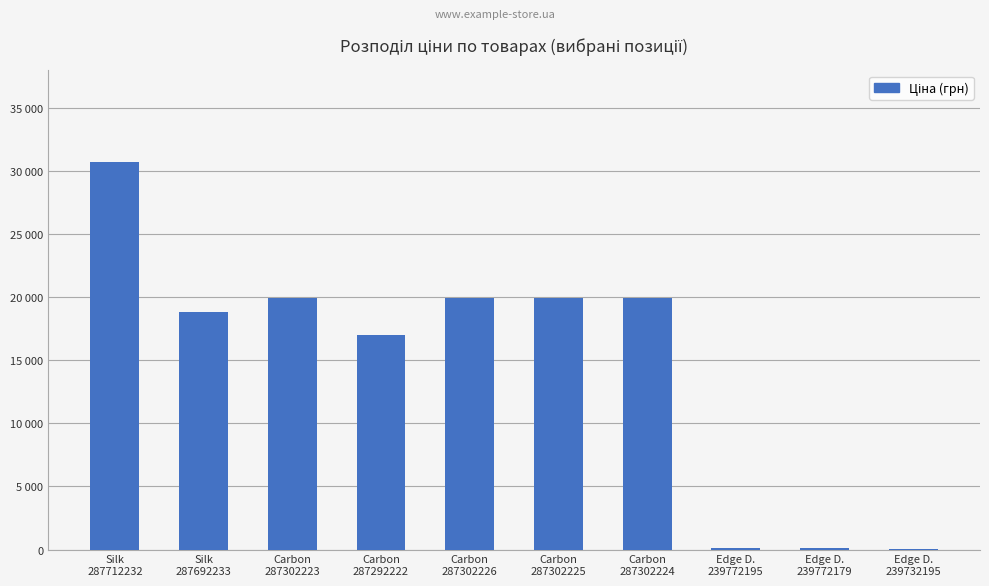

What is the maximum value shown in the chart?

30717.1